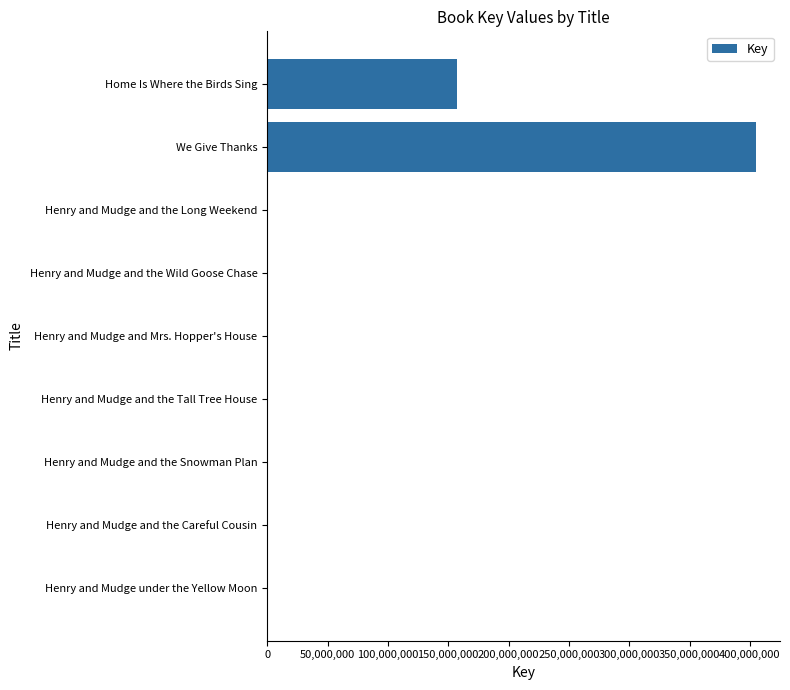

At which label is the value closest to 202328696?

Home Is Where the Birds Sing